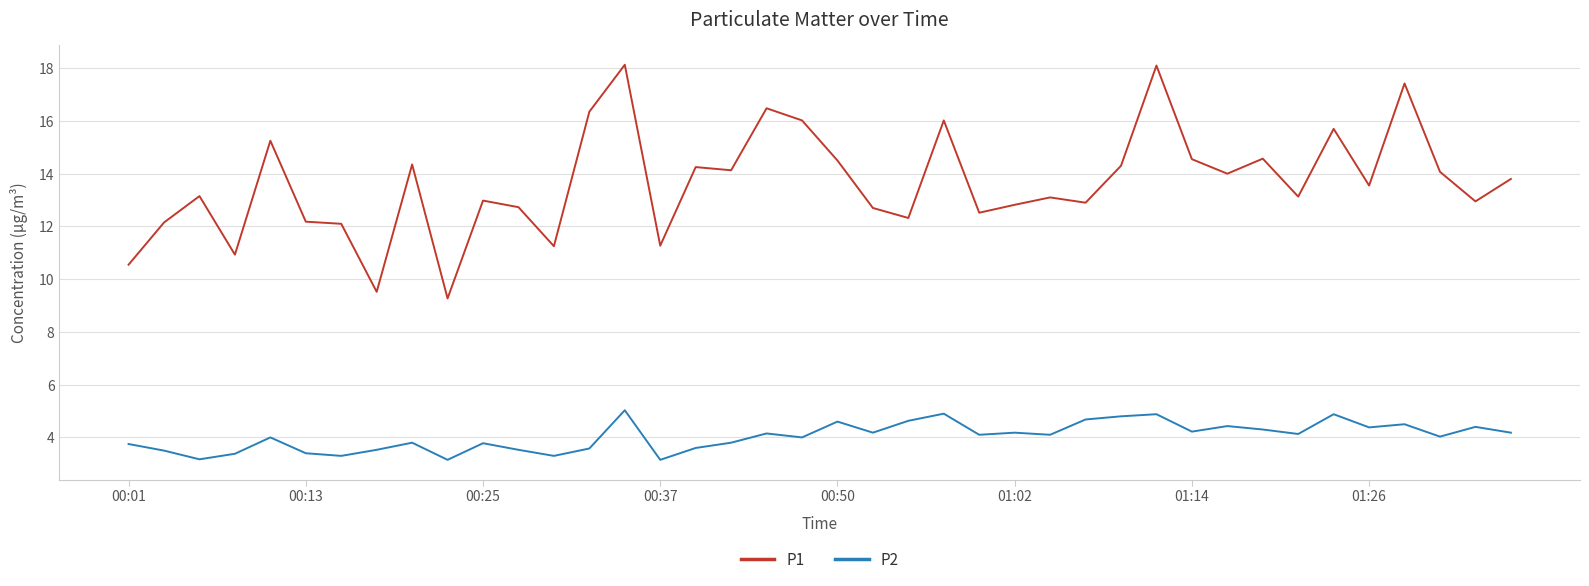

True or false: P2 and P1 intersect in this chart.

False